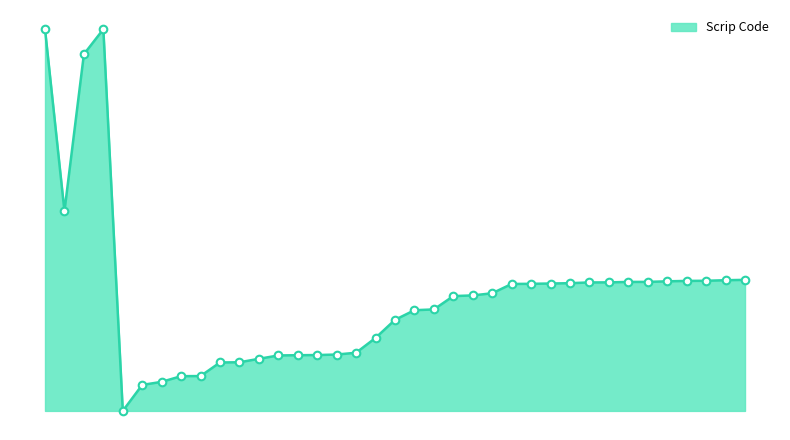

Does the chart have visible grid lines?

No